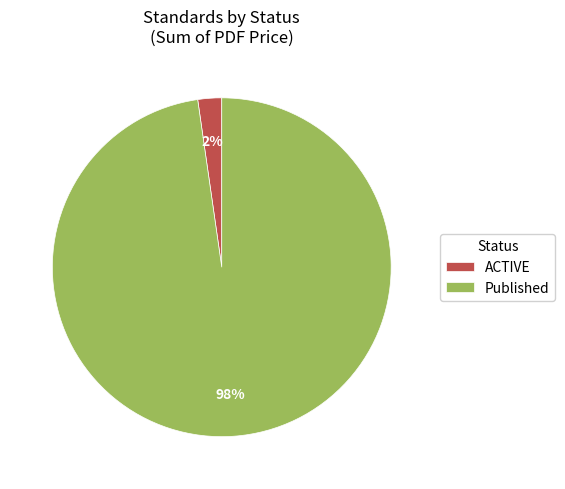

To the nearest percent, what is the average slice percentage?

50%